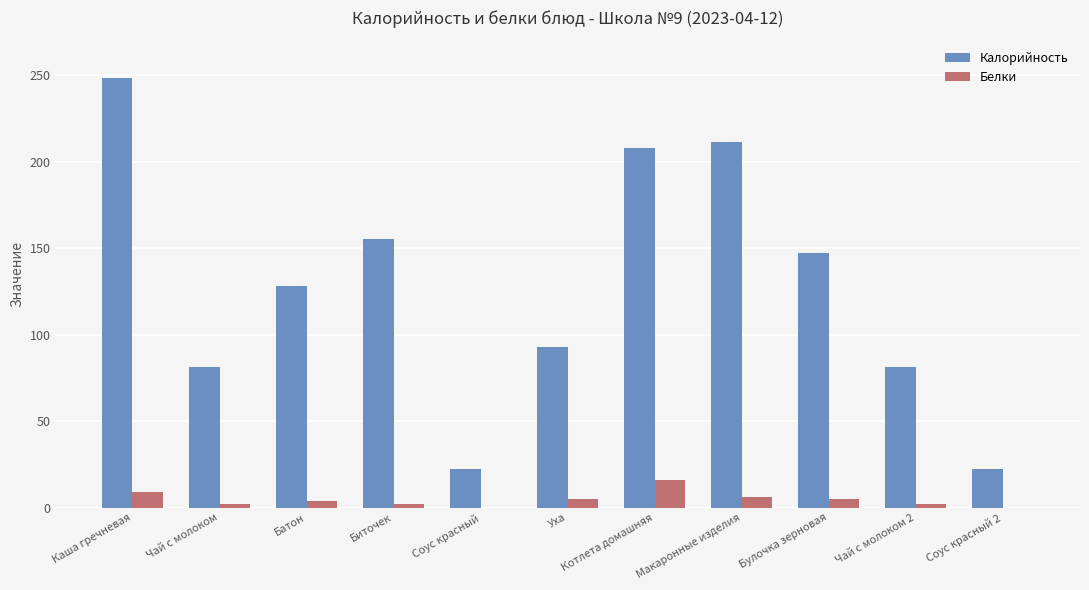

Are the bars horizontal?

No